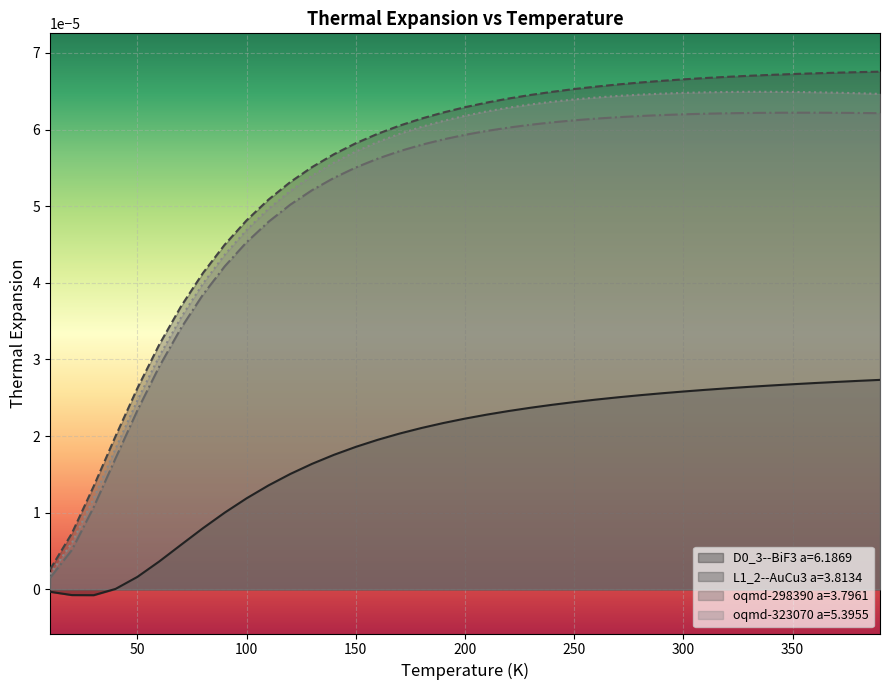

Which series has the widest spread of values?

L1_2--AuCu3 a=3.8134